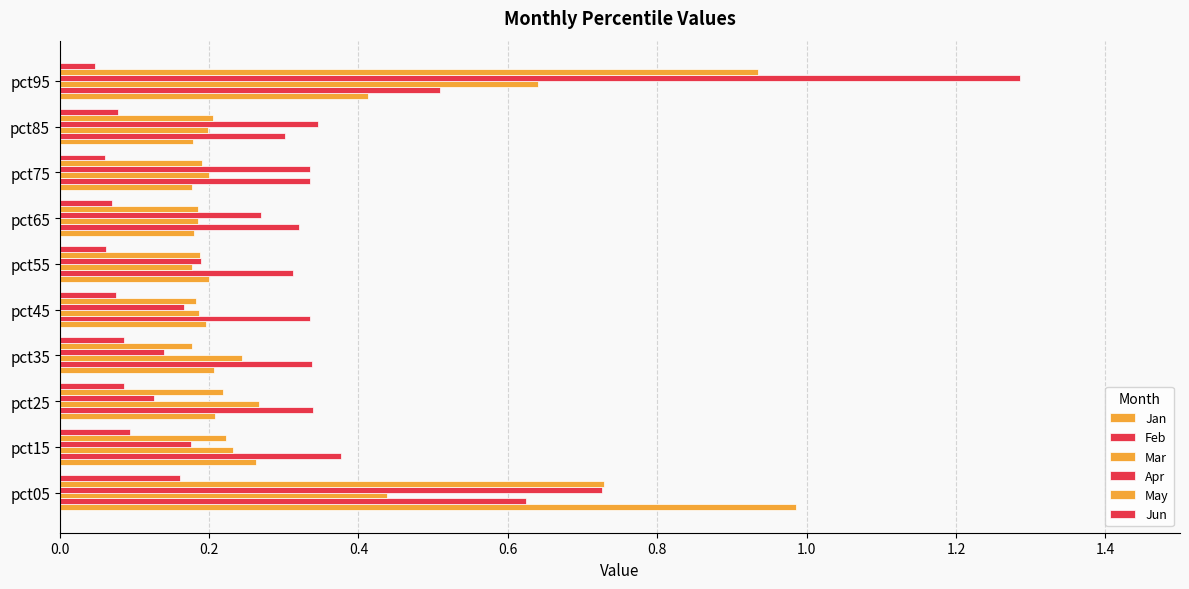

Count the number of categories in the chart.

10